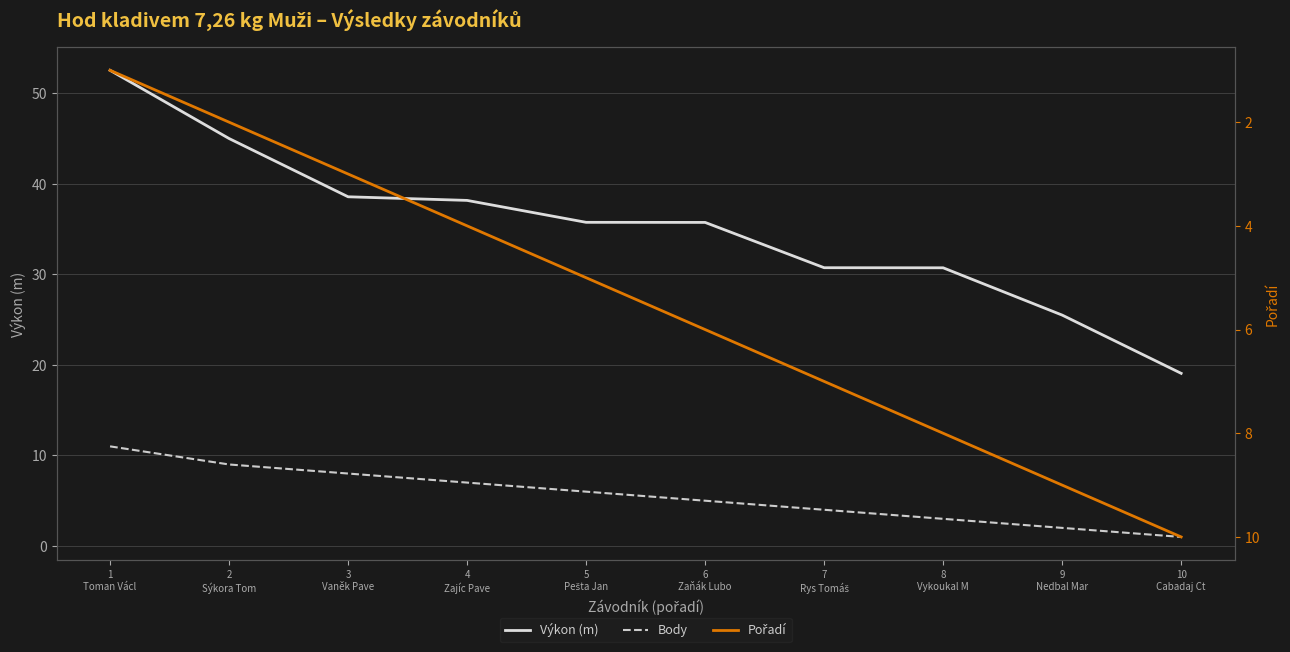

At which label does Pořadí reach its peak?

10
Cabadaj Ct